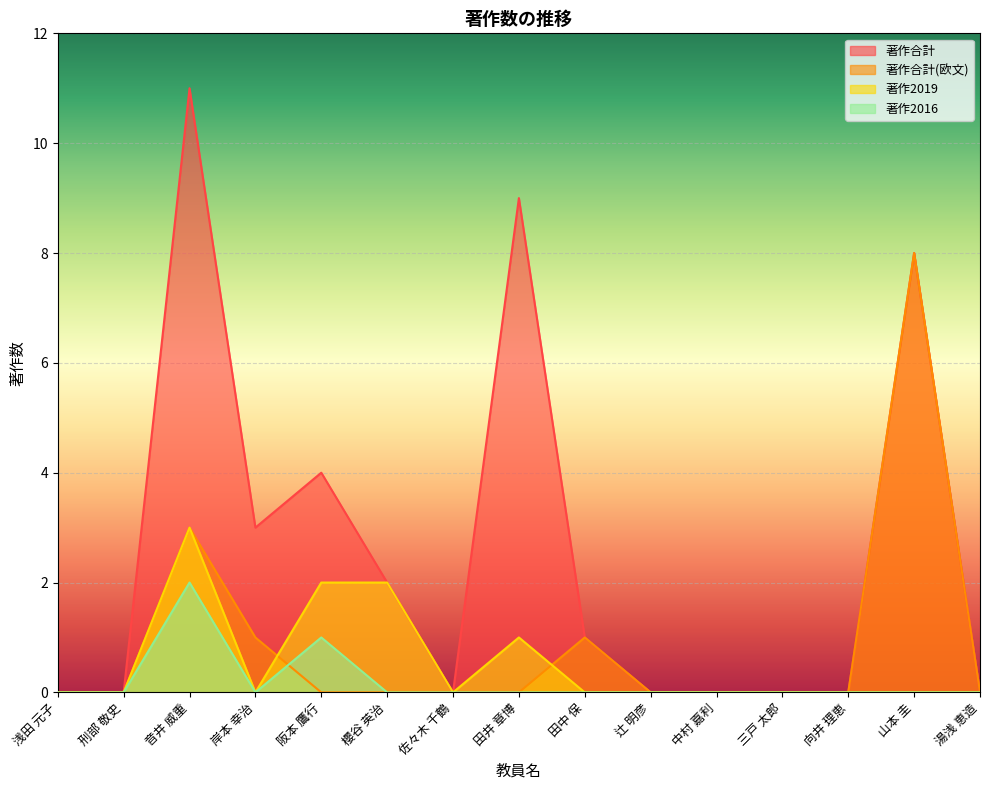

Which label corresponds to the smallest value in the chart?

浅田 元子